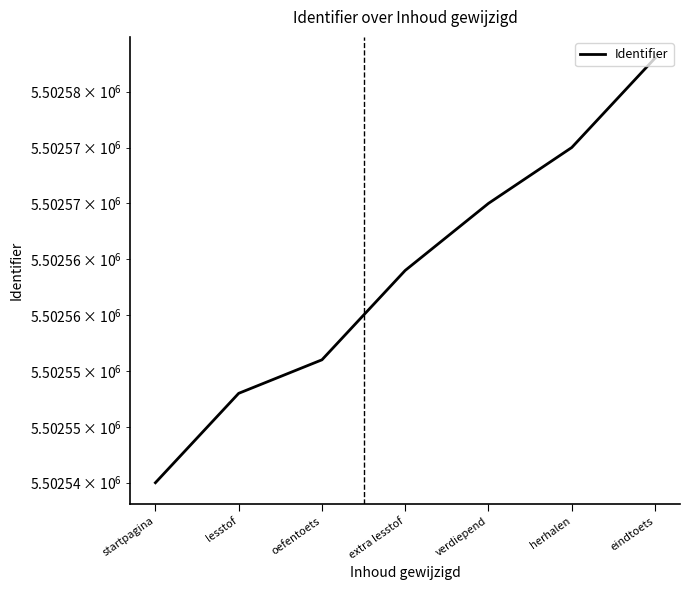

What is the smallest value displayed?

5502545